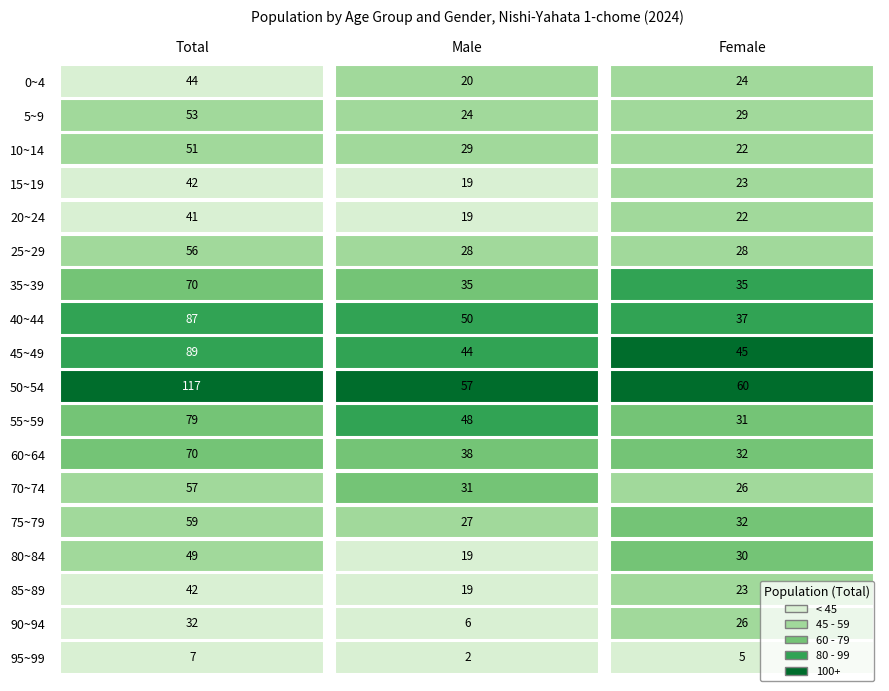

At how many categories does at least one series exceed 64?

1